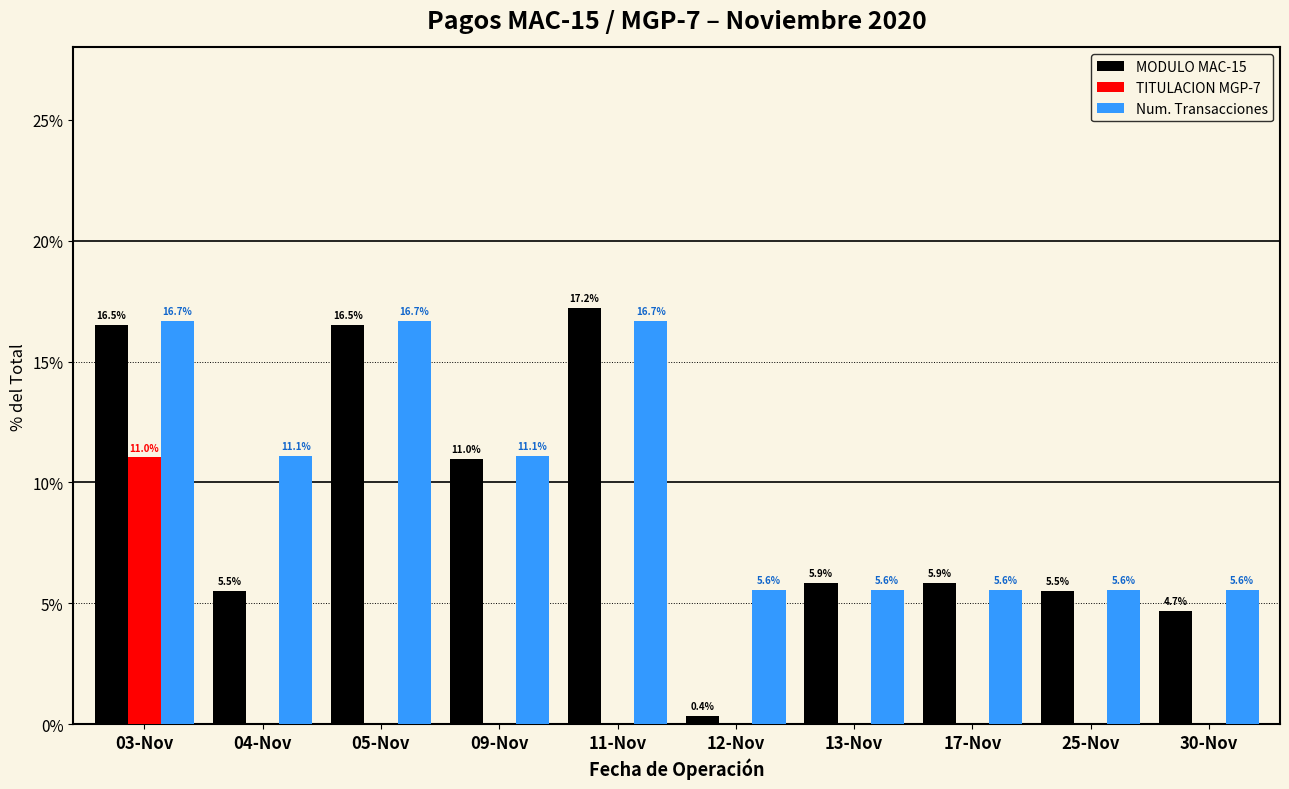

What are all the series names shown in the legend?

MODULO MAC-15, TITULACION MGP-7, Num. Transacciones